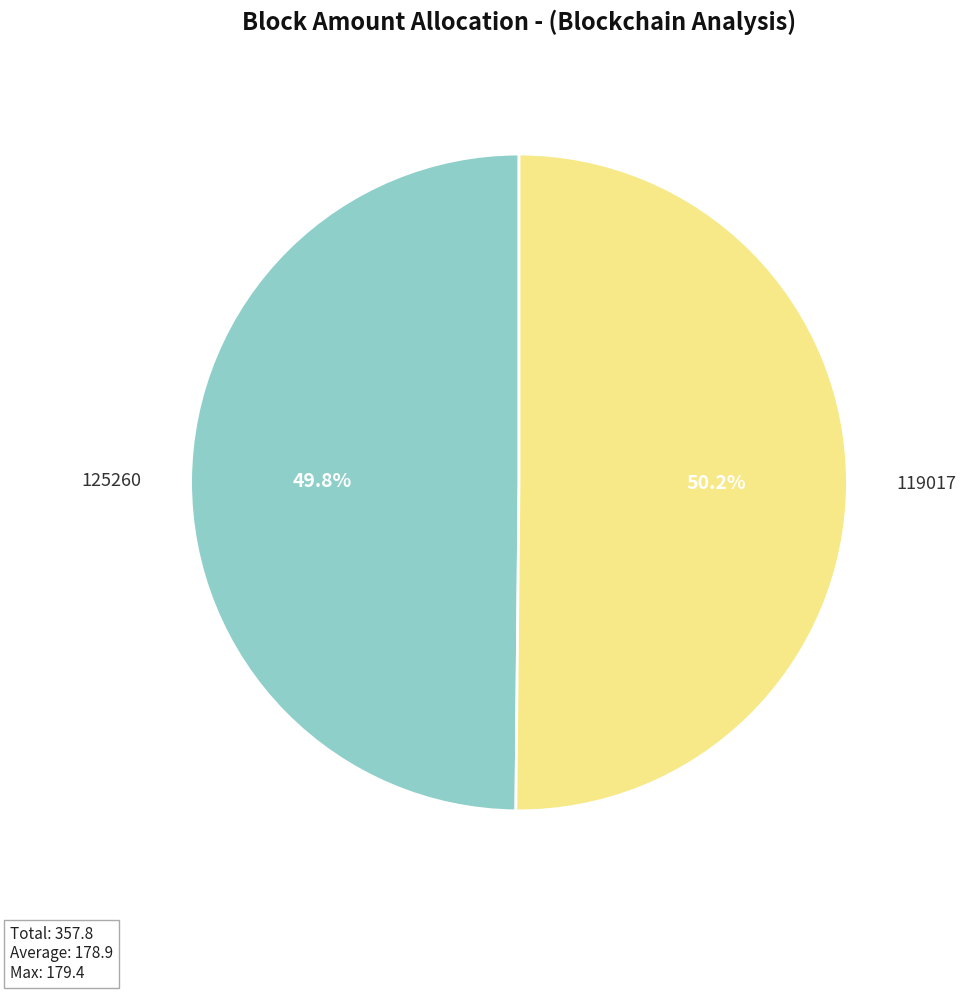

To the nearest percent, what is the difference between the 125260 and 119017 slice percentages?

0%